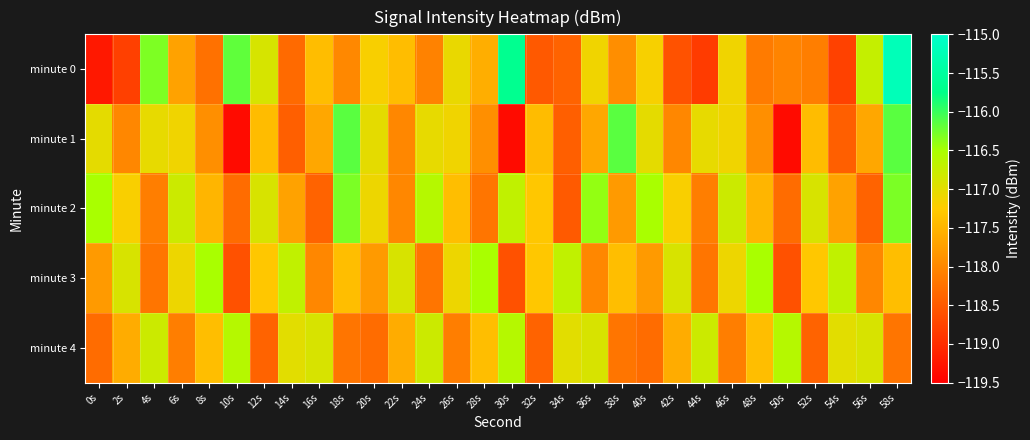

What is the total value across all series at 22s?

-587.9